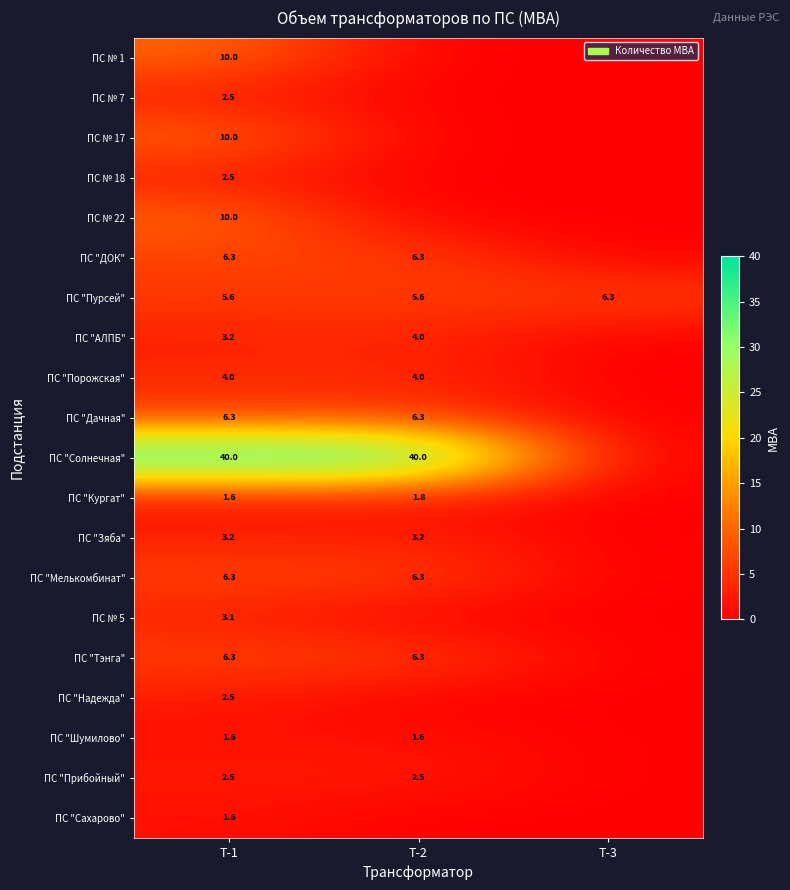

True or false: ПС "Прибойный" has a value of 2.5 at Т-2.

True